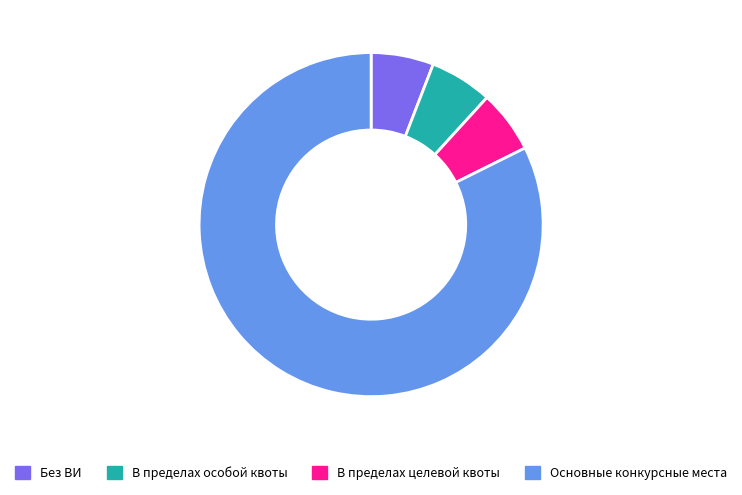

Which category has the biggest portion of the pie?

Основные конкурсные места